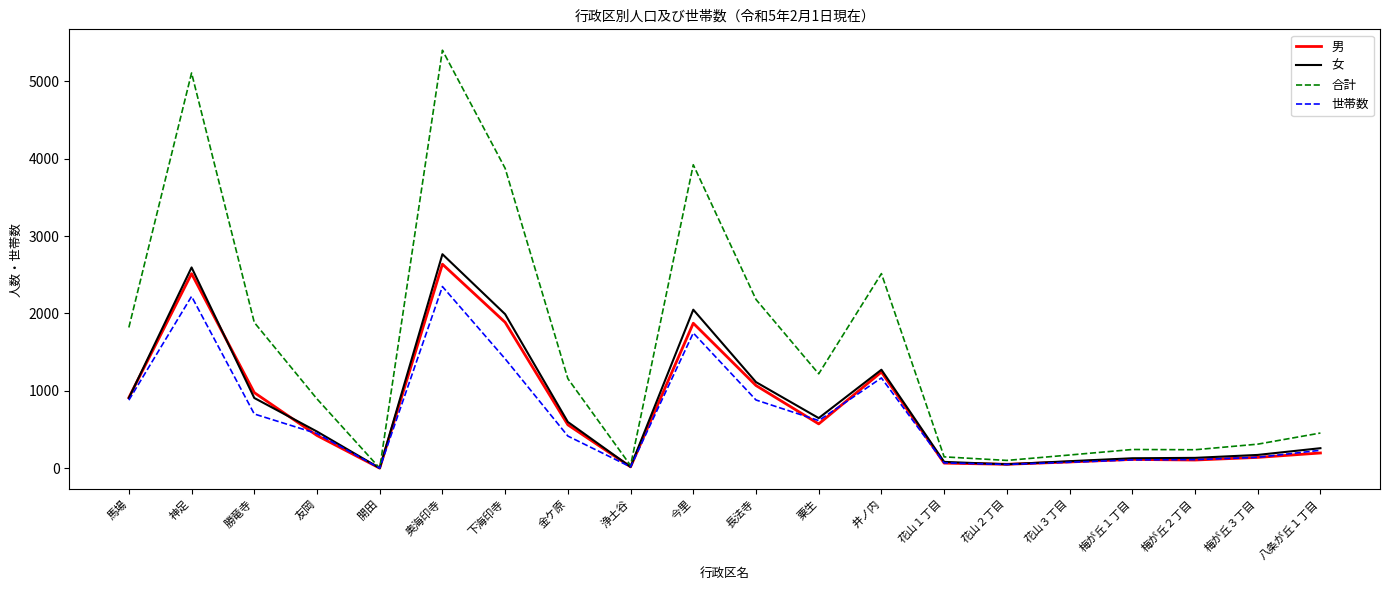

Between 神足 and 開田, which series saw the biggest shift?

合計